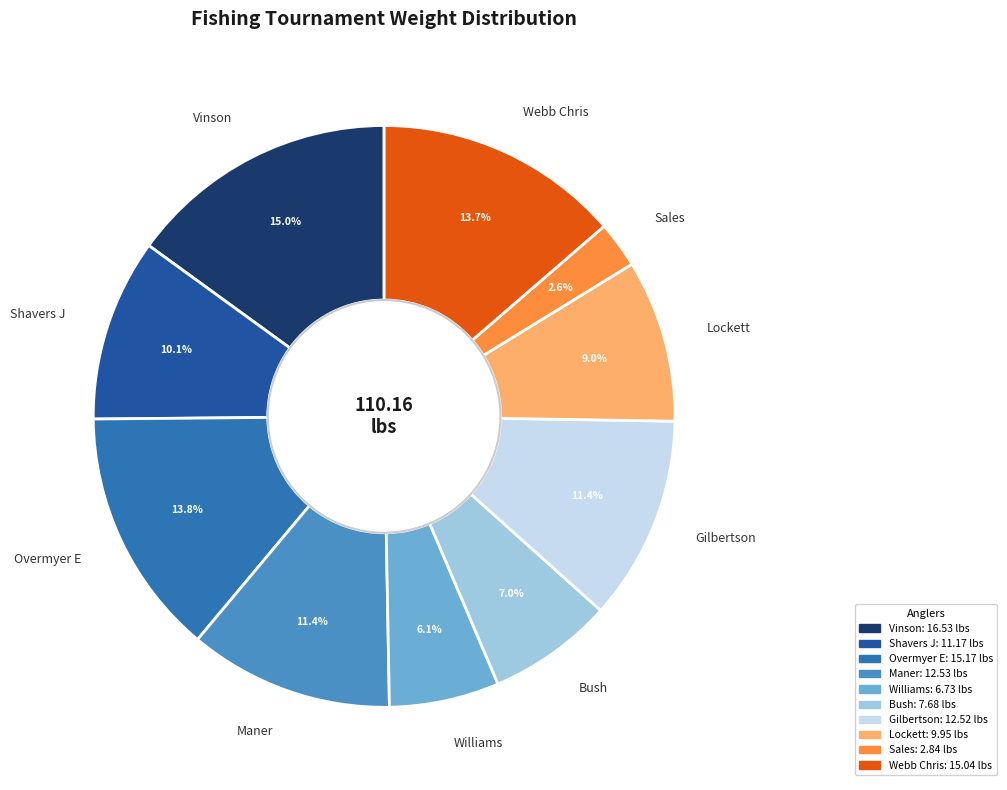

Approximately how many times larger is the value at Overmyer E compared to Sales?

5.3